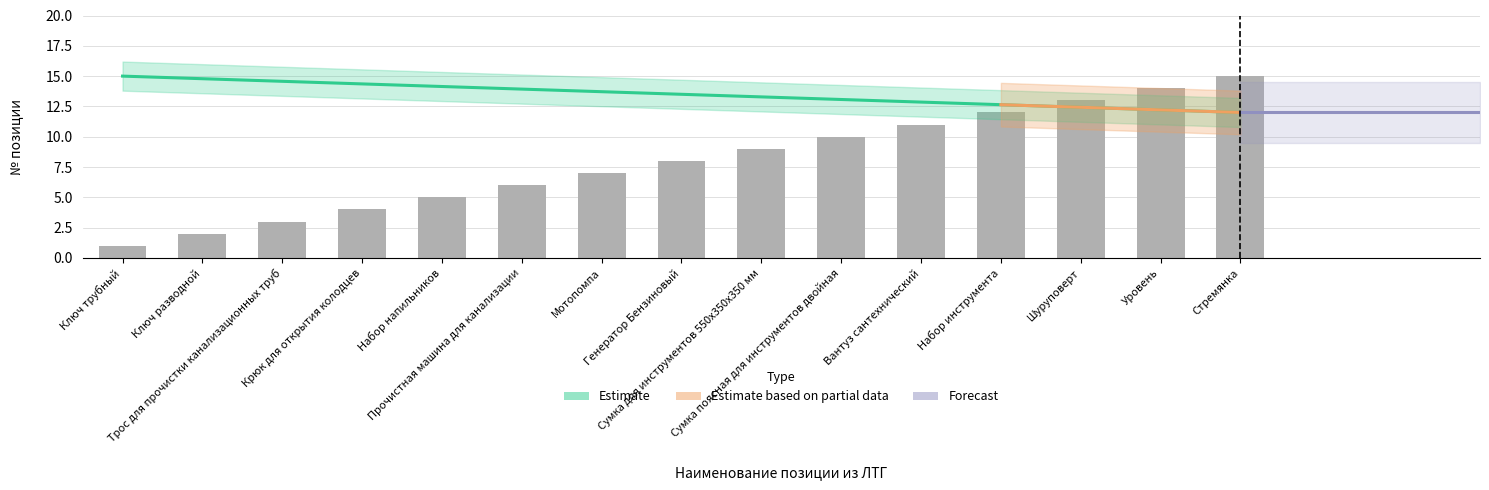

Are the bars grouped side by side (vs. stacked)?

No